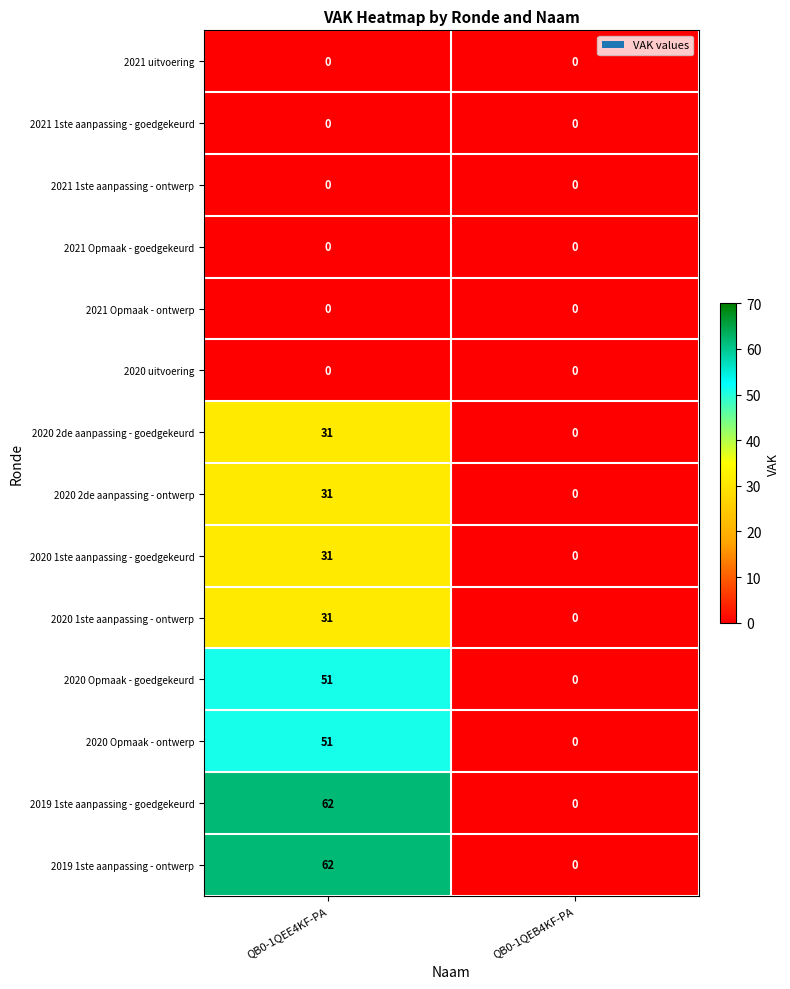

Which label corresponds to the largest value in the chart?

QB0-1QEE4KF-PA